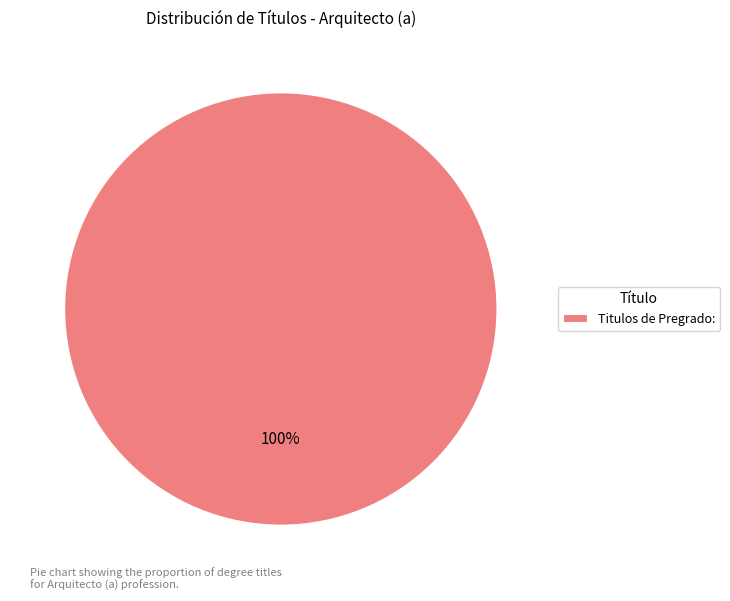

Does any single category account for the majority?

Yes